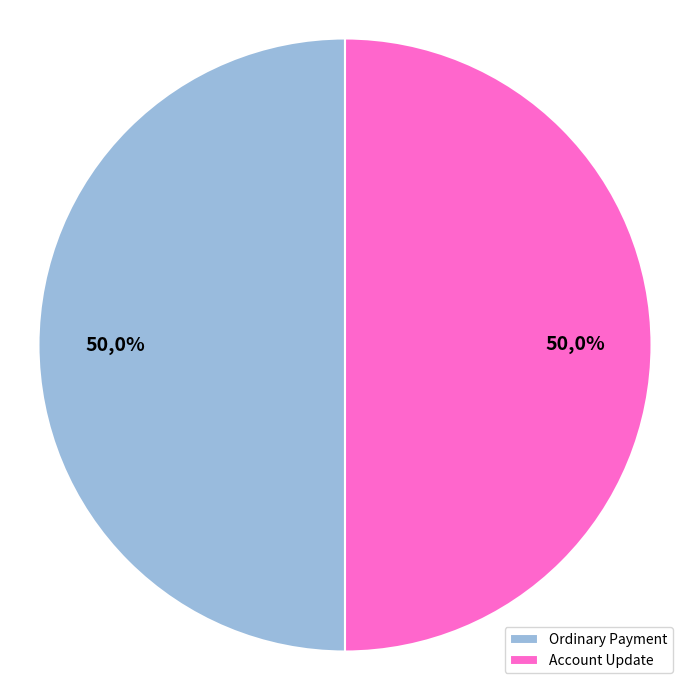

Does Account Update represent more than half of the total?

No